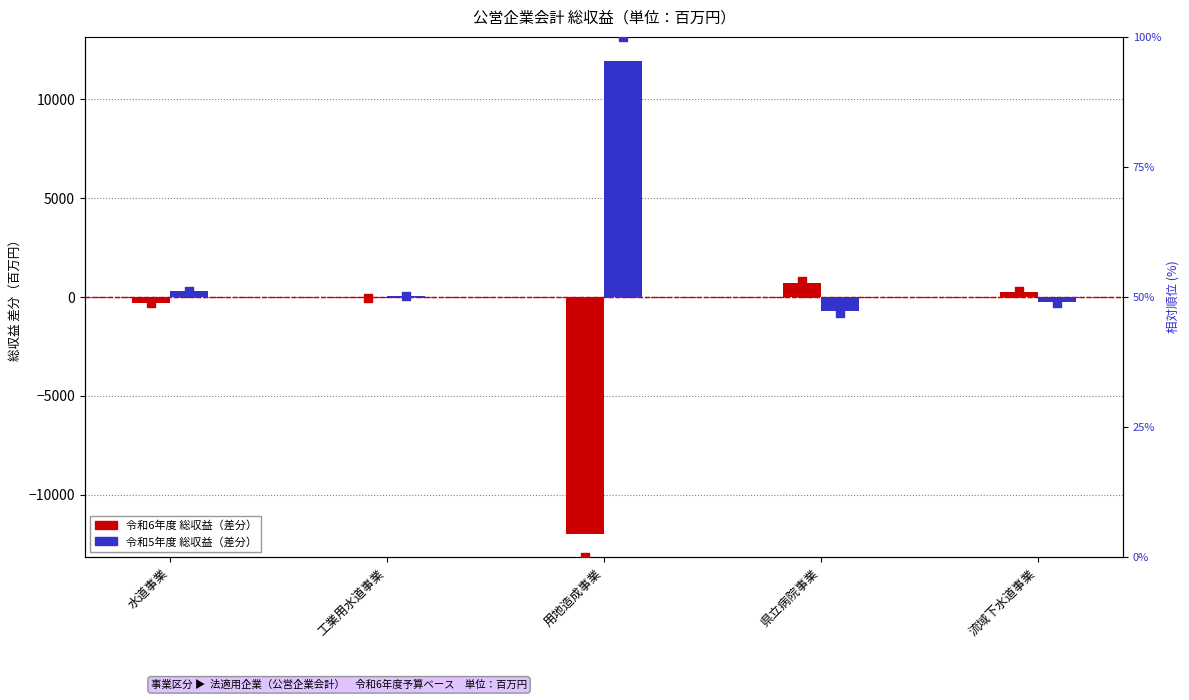

Which series has the largest total across all categories?

令和5年度